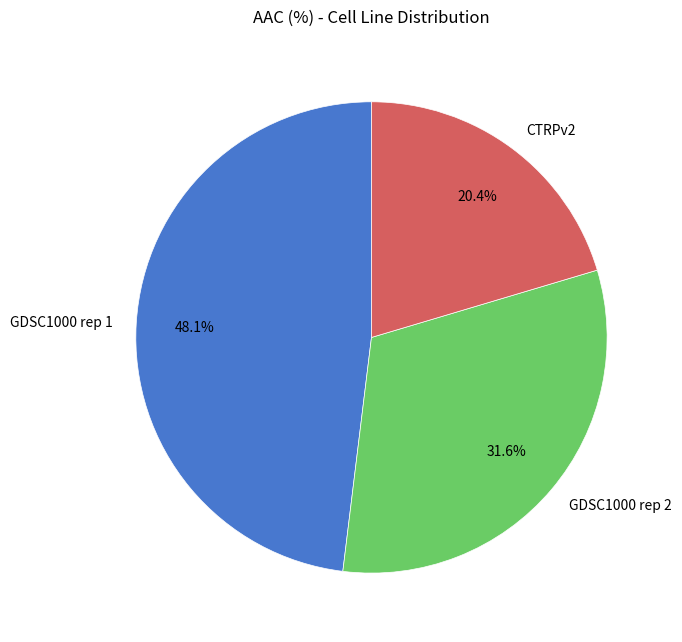

What is the total percentage of GDSC1000 rep 1 and CTRPv2?

68.4%